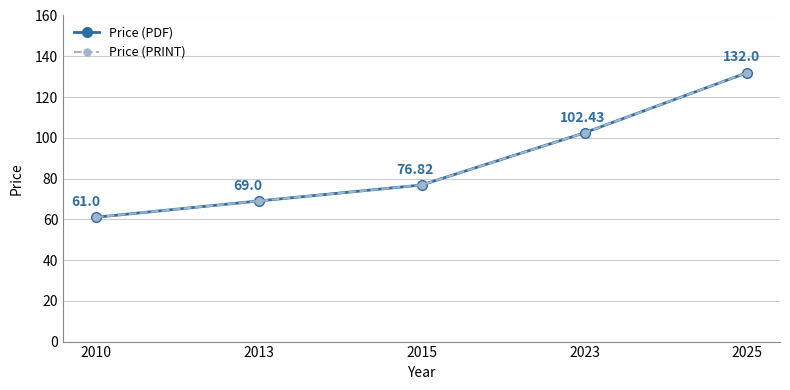

Reading right to left, transcribe all the data shown in this chart.

Price (PDF): 2025=132.0	2023=102.4	2015=76.8	2013=69.0	2010=61.0
Price (PRINT): 2025=132.0	2023=102.4	2015=76.8	2013=69.0	2010=61.0